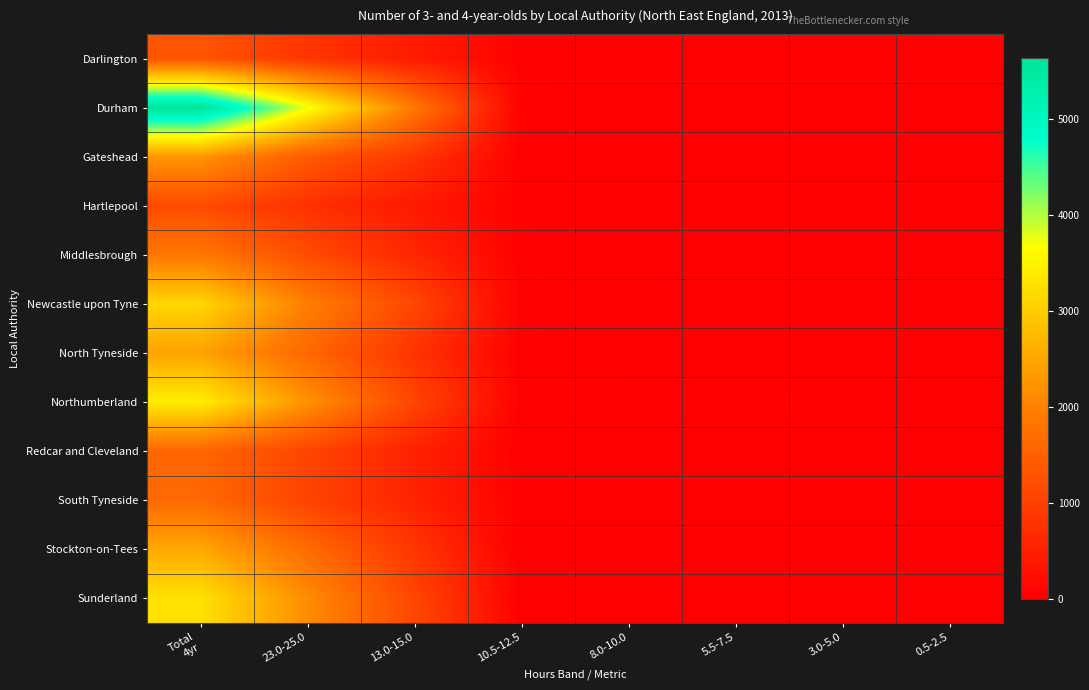

Count the number of categories in the chart.

8